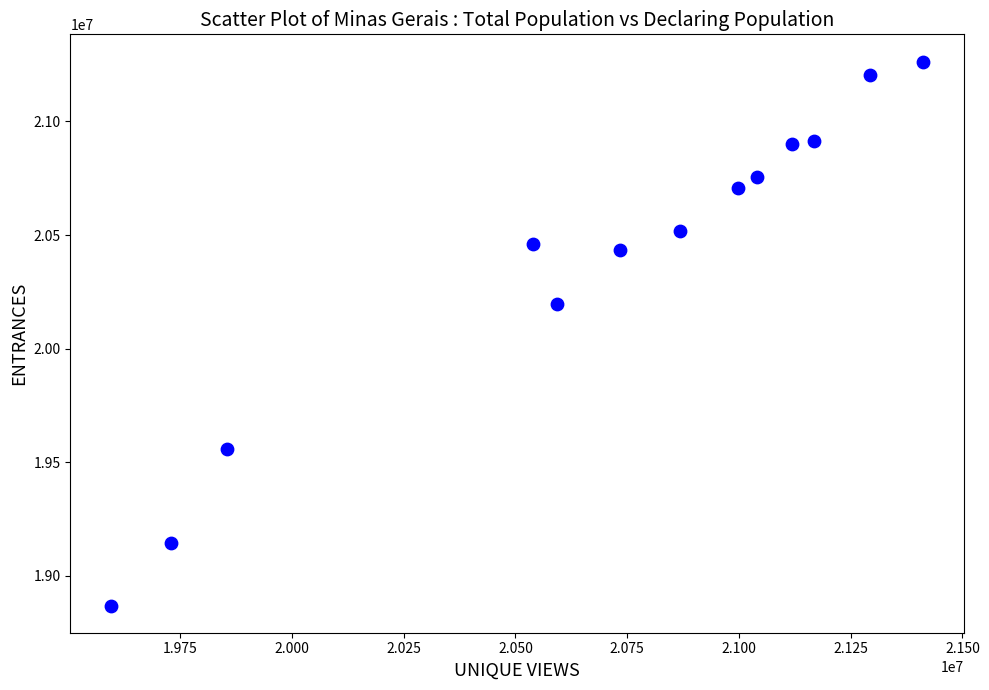

What is the range of Y values (max minus min)?

2395112